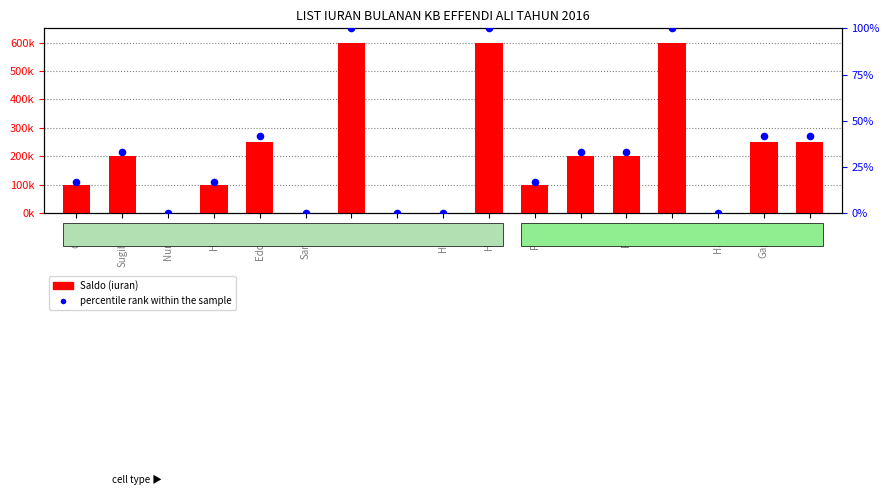

What are all the series names shown in the legend?

Saldo (iuran), percentile rank within the sample